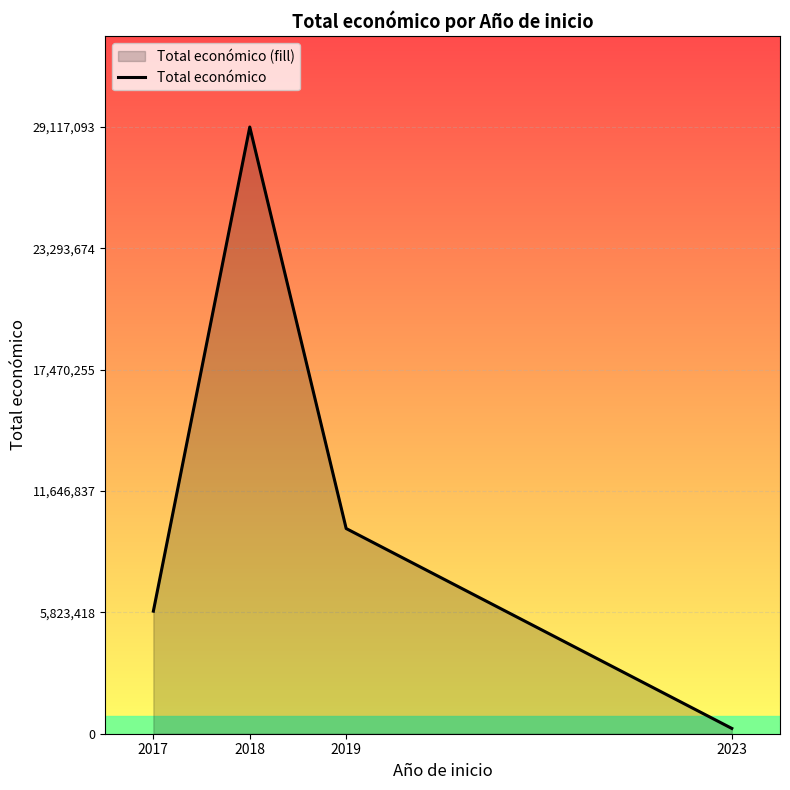

Approximately how many times larger is the value at 2017 compared to 2019?

0.6